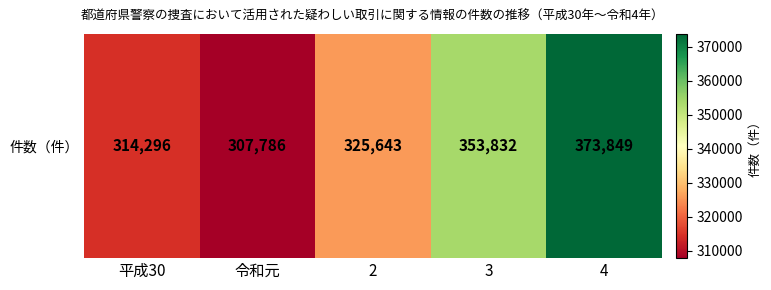

At which label is the value closest to 340817?

3